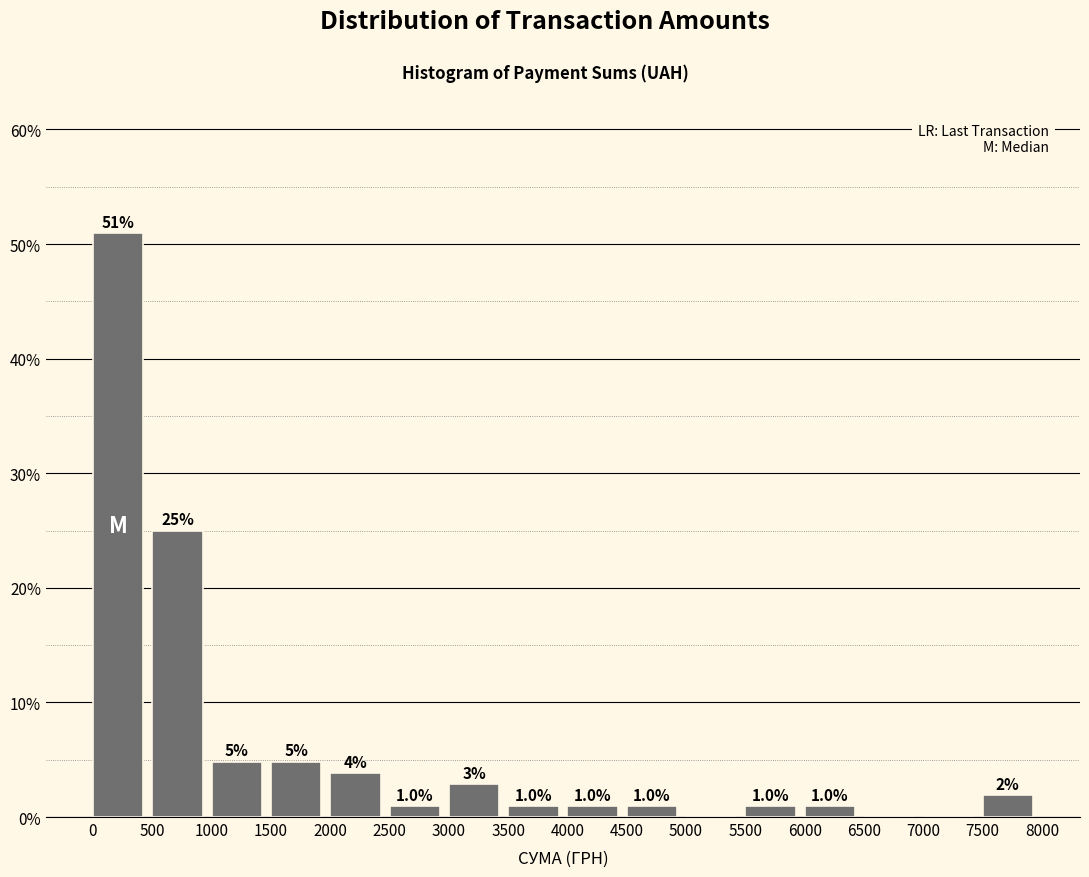

Over which range of the x-axis is the bar tallest?

0 to 500